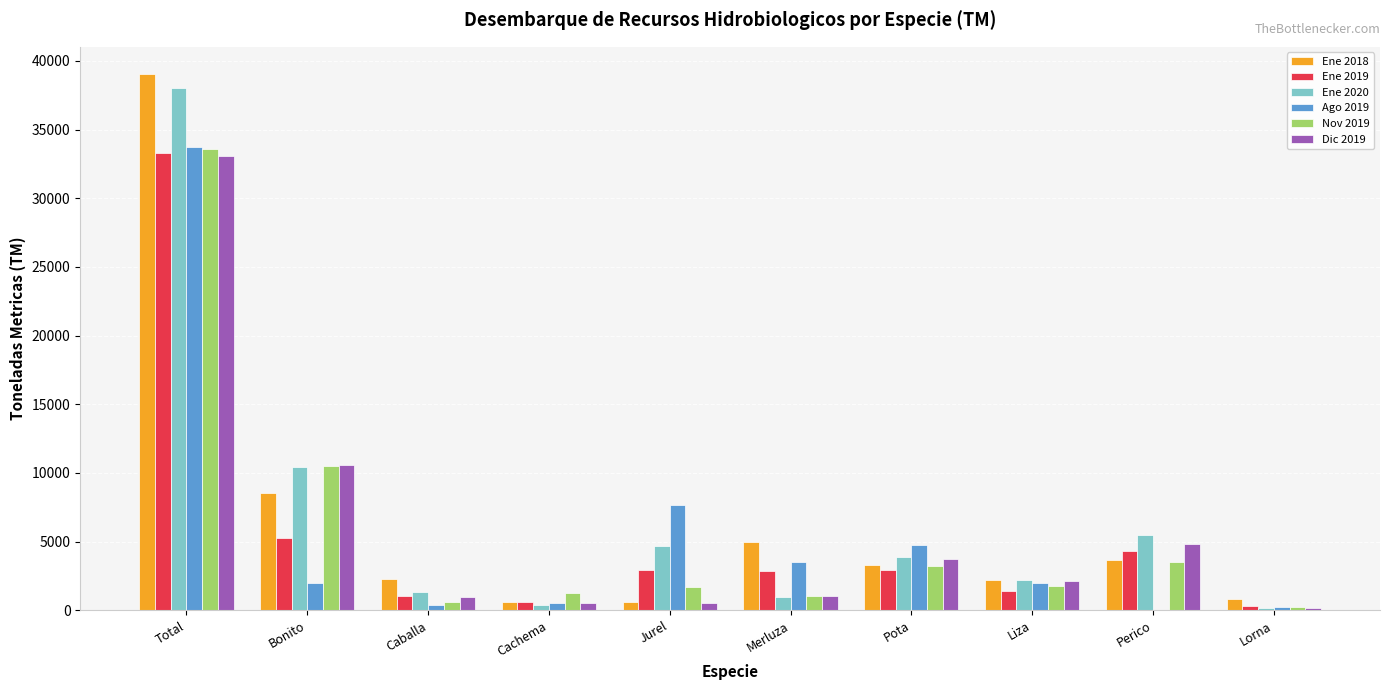

Does the chart contain stacked bars?

No